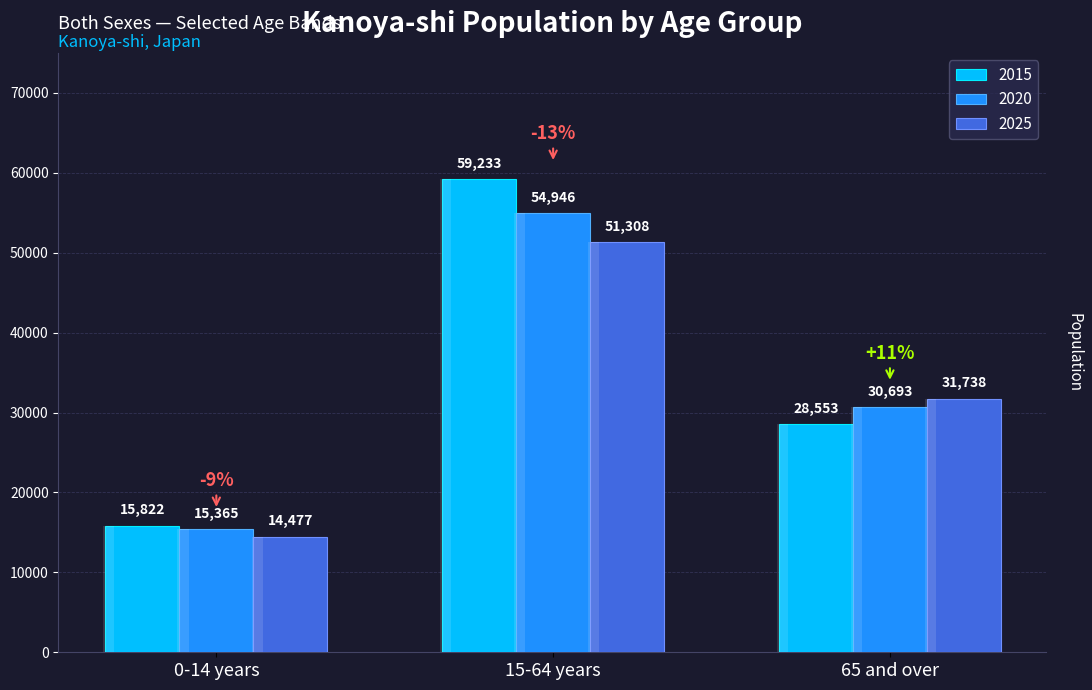

List the labels in order of value, smallest first.

0-14 years, 65 and over, 15-64 years